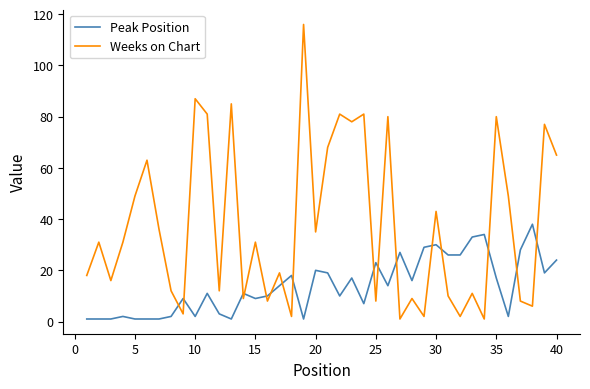

Which series has the largest total across all categories?

Weeks on Chart